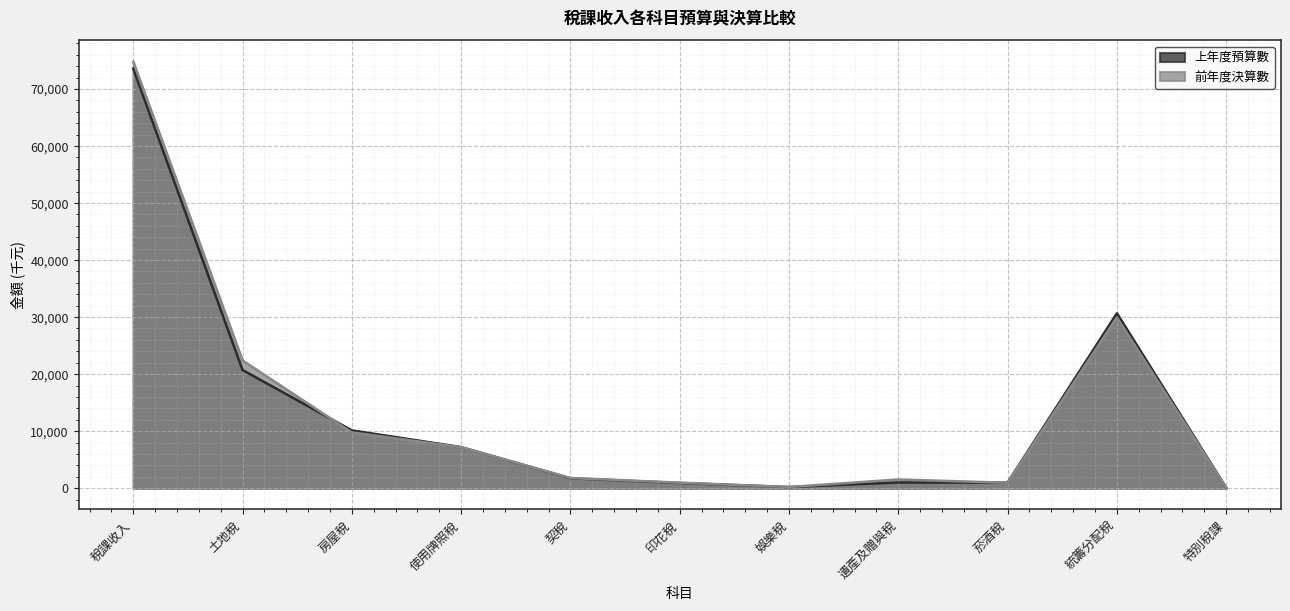

Where do 前年度決算數 and 上年度預算數 first cross each other?

土地稅 and 房屋稅